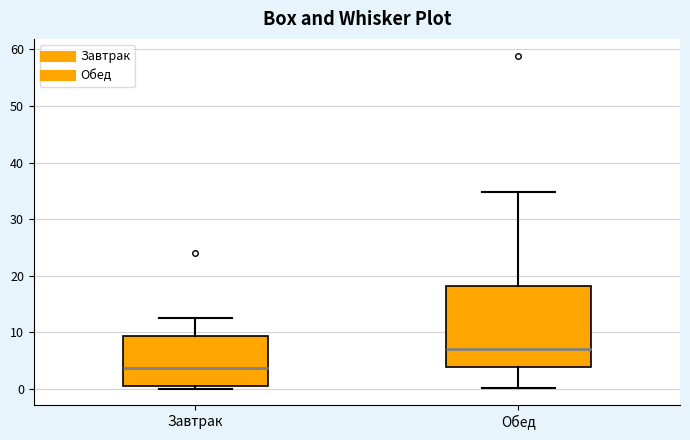

Reading left to right, transcribe this box plot: for each box, give where its median line is, the range the box spans, and where its two whiskers end, as read against the y-axis. The values are not printed on the chart, so give them approximately, as read against the axis.

Завтрак: median 4, box 1 to 9, whiskers 0 to 13
Обед: median 7, box 4 to 18, whiskers 0 to 35